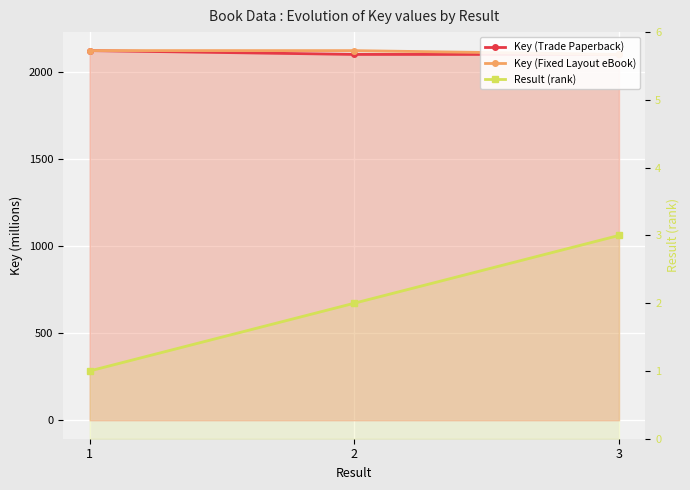

Reading left to right, list all the values displayed in this chart.

Key (Trade Paperback): 1=2120.0	2=2098.1	3=2098.1
Key (Fixed Layout eBook): 1=2120.0	2=2119.8	3=2098.1
Result (rank): 1=1.0	2=2.0	3=3.0